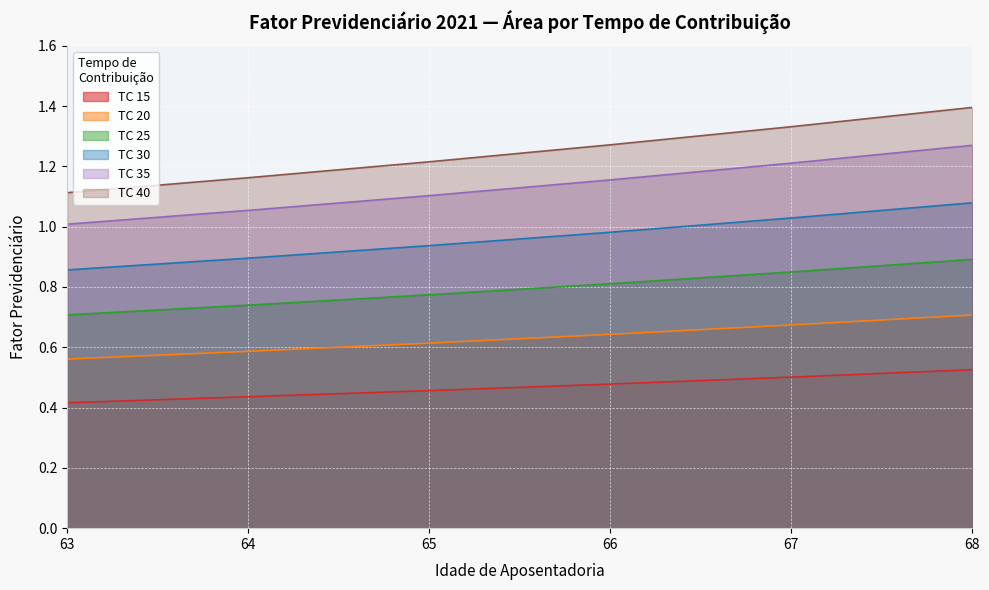

List the labels in order of TC 20 value, smallest first.

63, 64, 65, 66, 67, 68